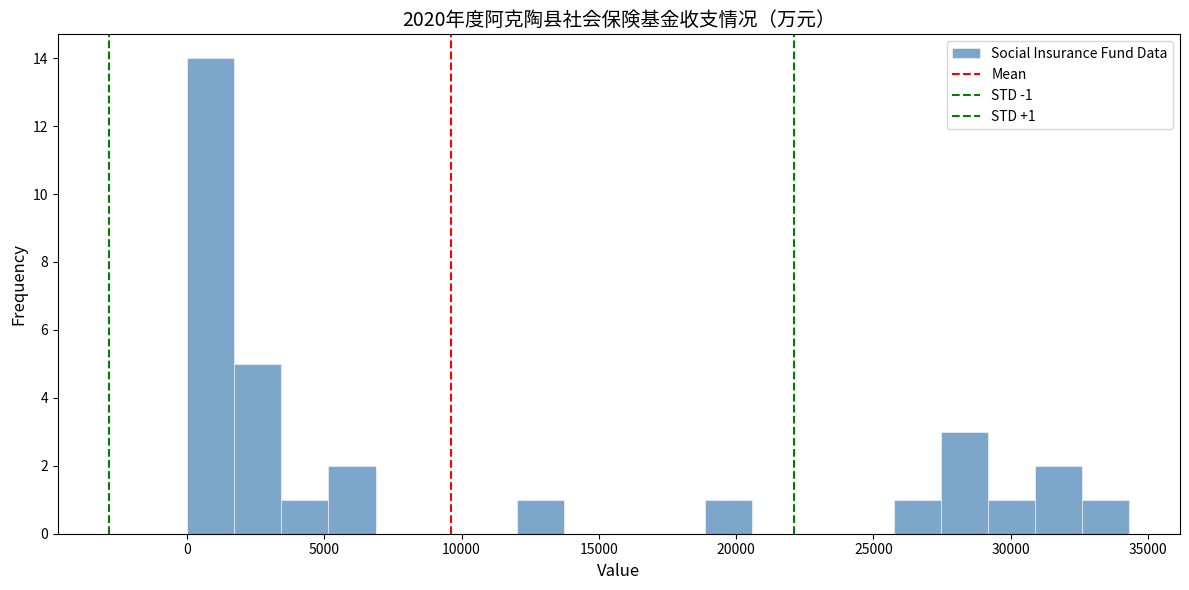

Read against the x-axis, roughly where is the centre of the tallest bar?

1000